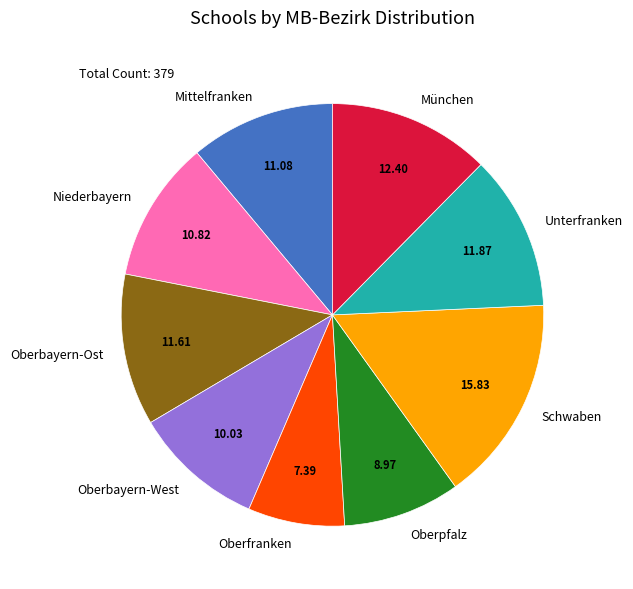

Is the sum of Oberpfalz and München greater than half?

No